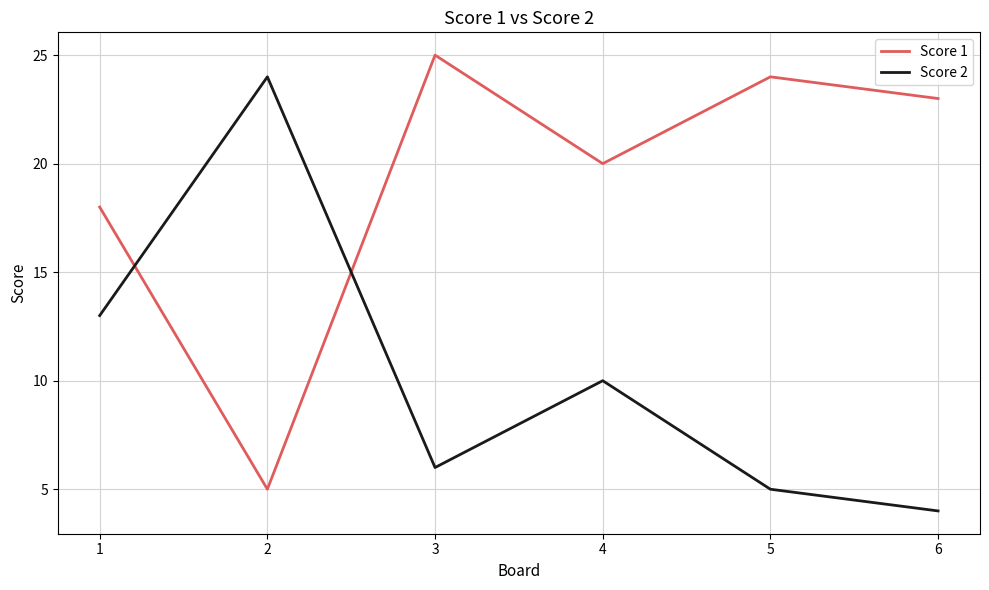

Is the value of Score 1 at 4 greater than the value of Score 2 at 1?

Yes